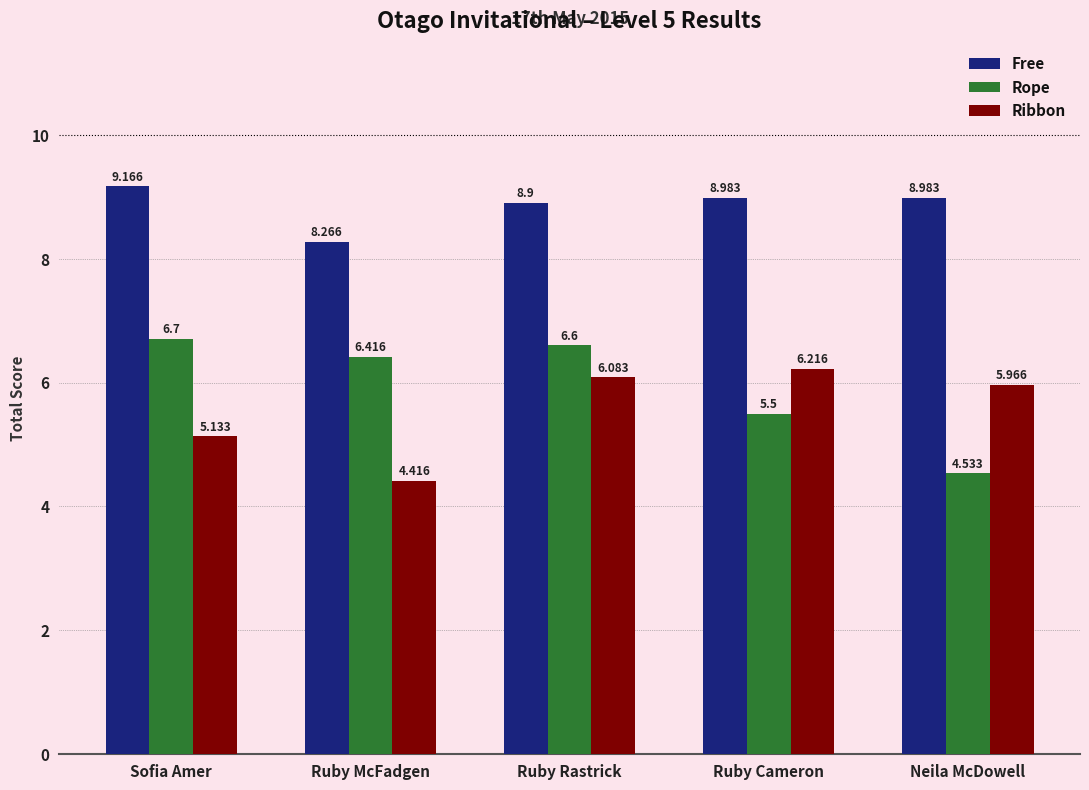

What position from the left is Ruby McFadgen?

2